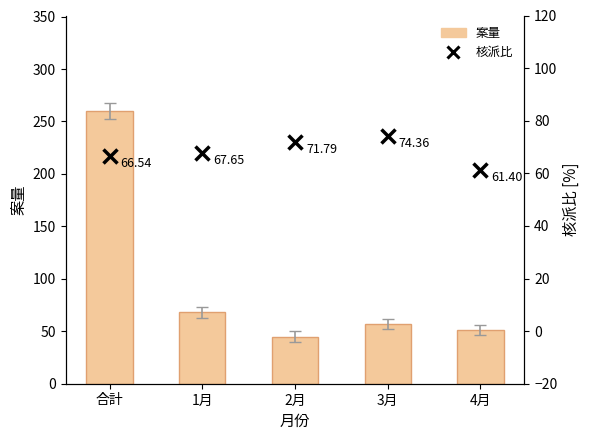

How many values in the 核派比 series are below 67?

2